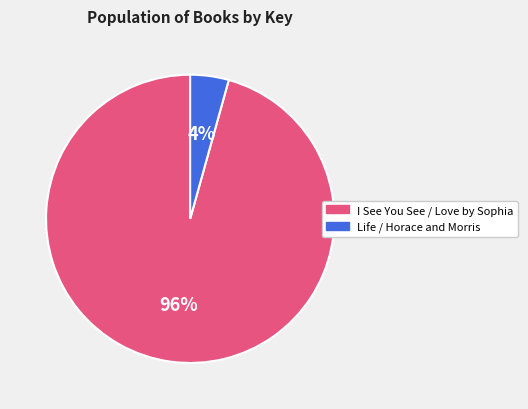

Count the number of slices in the pie.

2